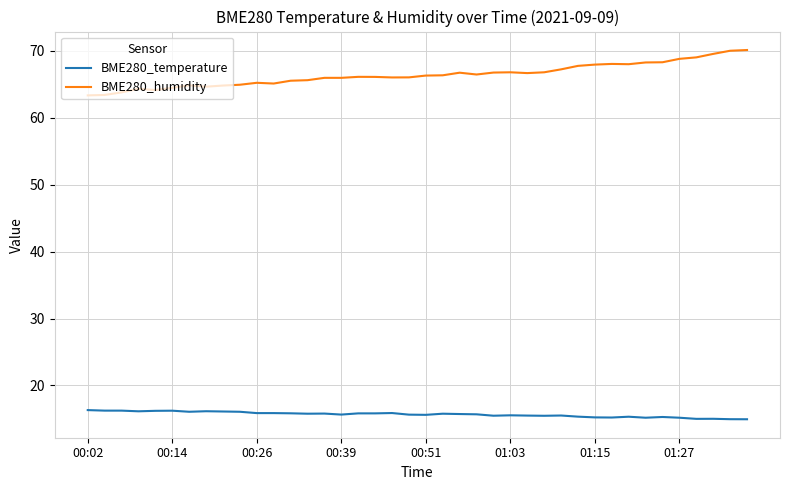

What are all the series names shown in the legend?

BME280_temperature, BME280_humidity